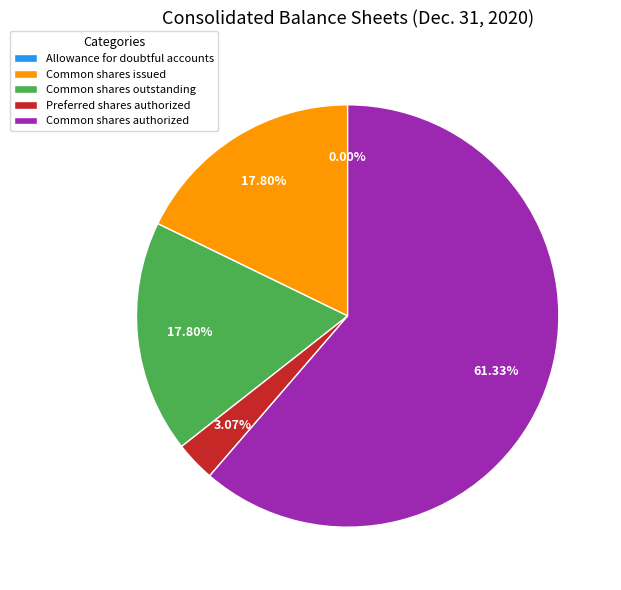

Which slice represents more than half of the pie?

Common shares authorized